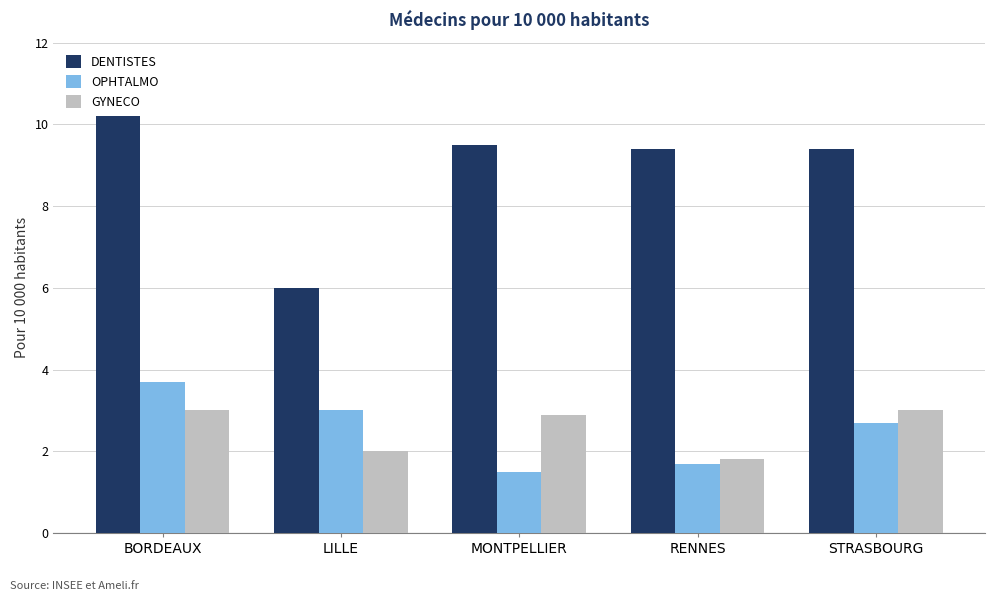

How many OPHTALMO values are between 1 and 3?

4